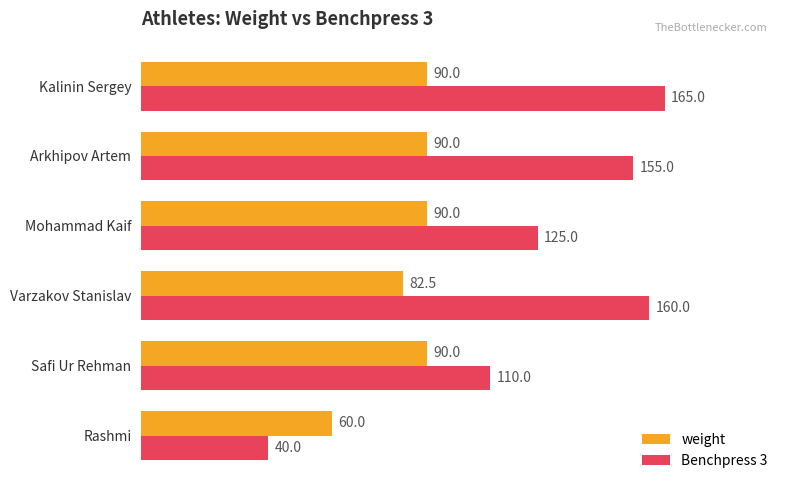

Which category has the lowest value across all series?

Rashmi